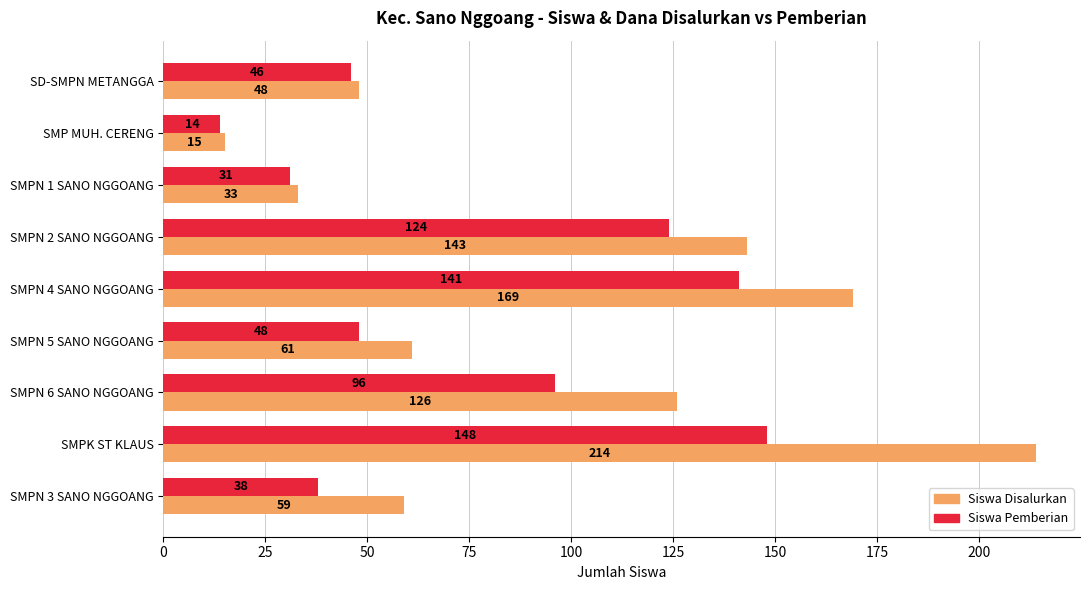

Where is Siswa Pemberian nearest to the value 81?

SMPN 6 SANO NGGOANG